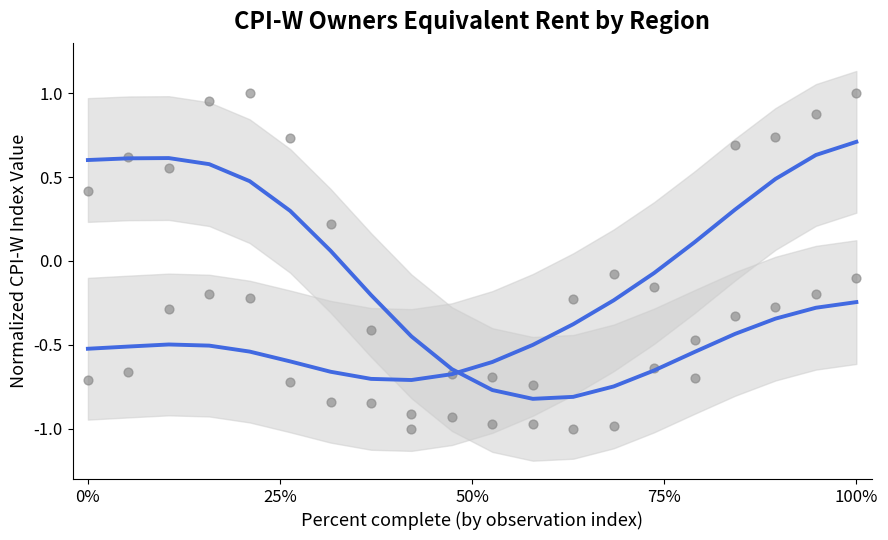

How many data points are displayed?

40